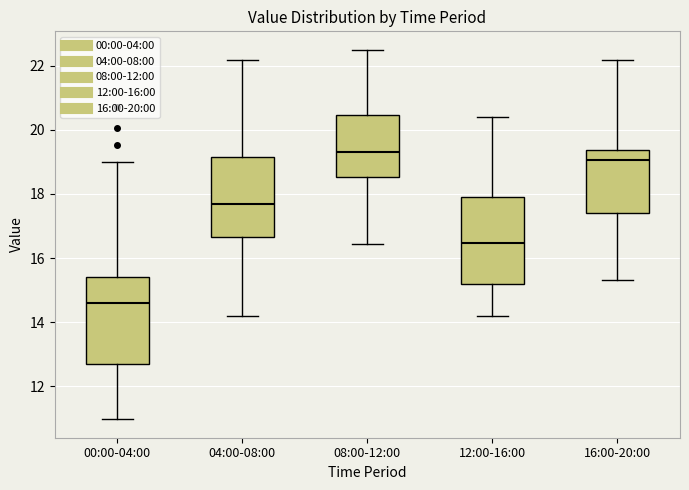

Which box's median line is the lowest?

00:00-04:00